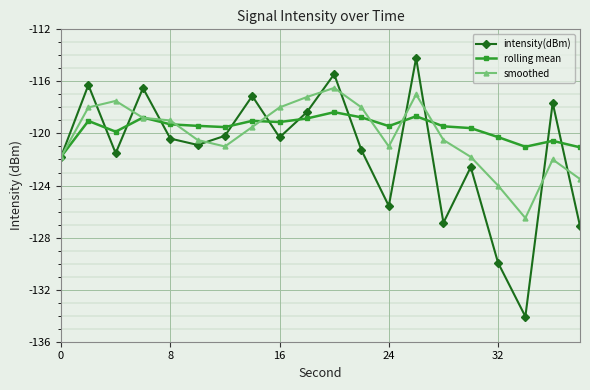

True or false: rolling mean has more than 2 interior local peaks.

True